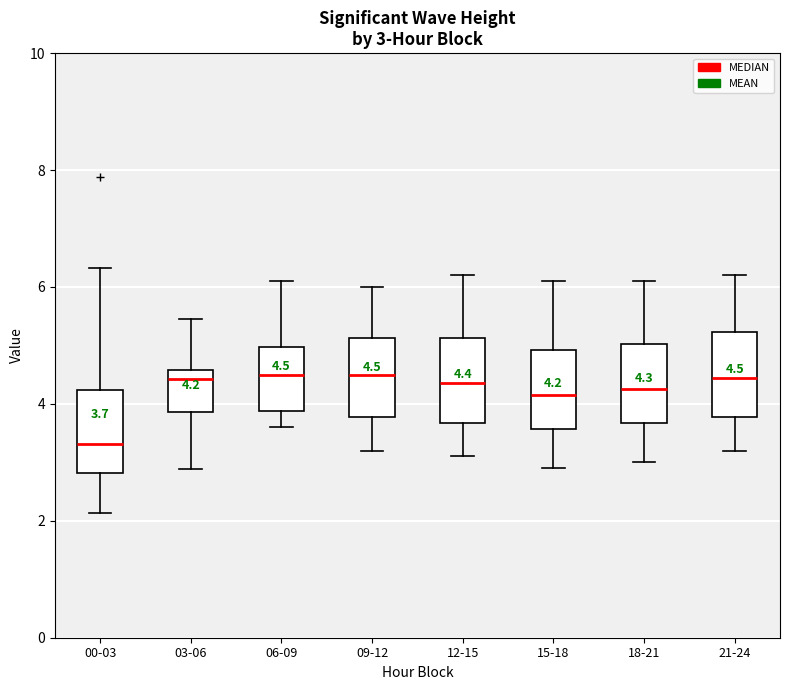

Which box has the lowest median line?

00-03